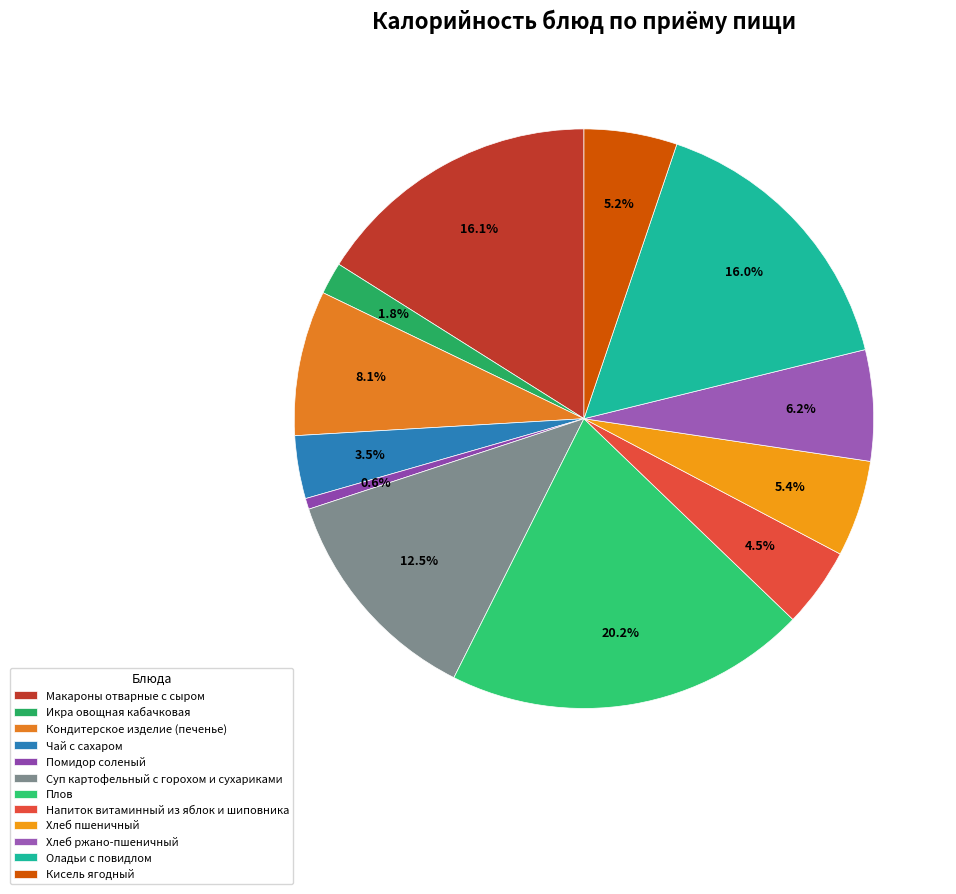

Between Макароны отварные с сыром and Кисель ягодный, which is larger?

Макароны отварные с сыром